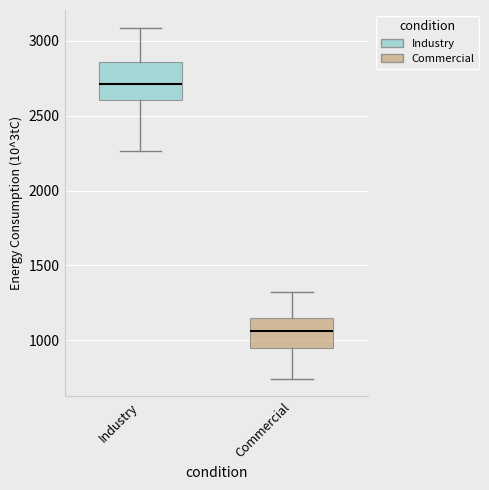

Reading left to right, transcribe this box plot: for each box, give where its median line is, the range the box spans, and where its two whiskers end, as read against the y-axis. The values are not printed on the chart, so give them approximately, as read against the axis.

Industry: median 2700, box 2600 to 2850, whiskers 2250 to 3100
Commercial: median 1050, box 950 to 1150, whiskers 750 to 1300